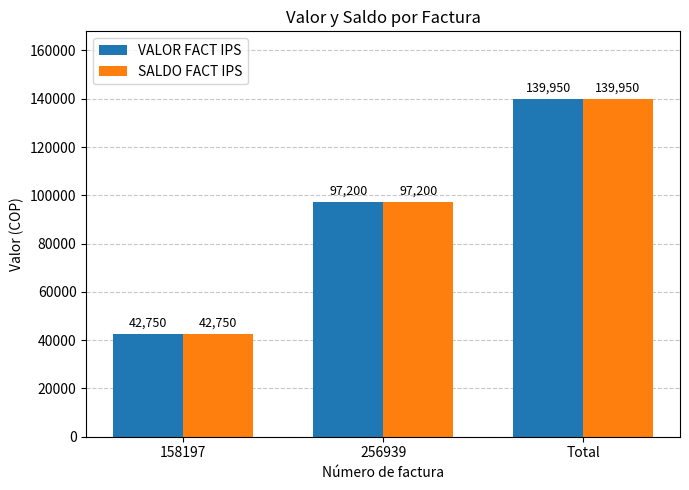

The VALOR FACT IPS series shows 139950 at Total. True or false?

True